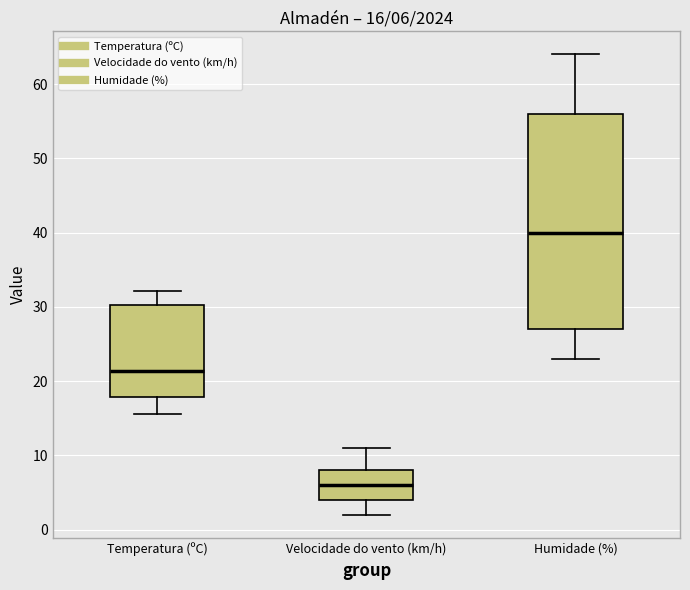

Comparing the boxes themselves (not the whiskers), which one is the tallest?

Humidade (%)